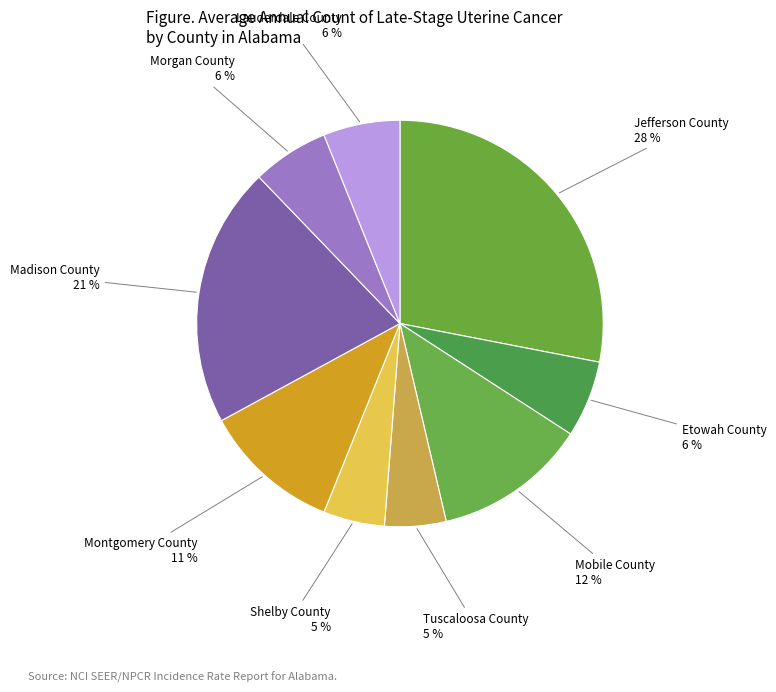

To the nearest percent, what is the average slice percentage?

11%